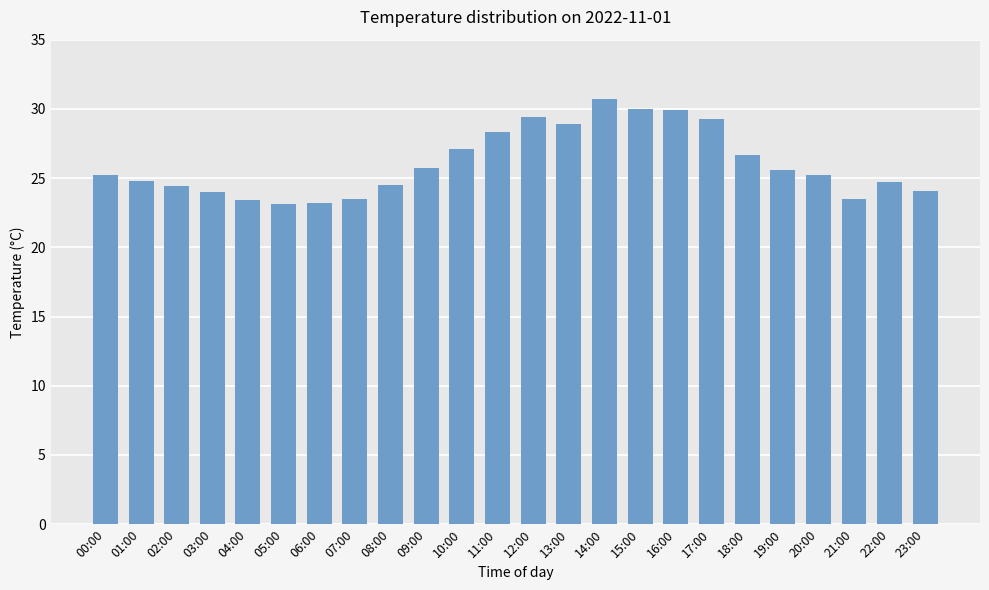

What is the label of the 1st bar from the left?

00:00